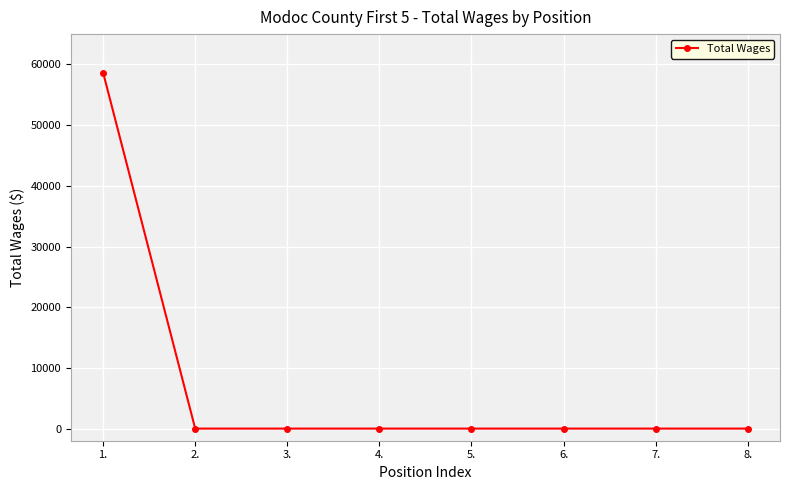

What is the change in value from 1. to 4.?

-58665